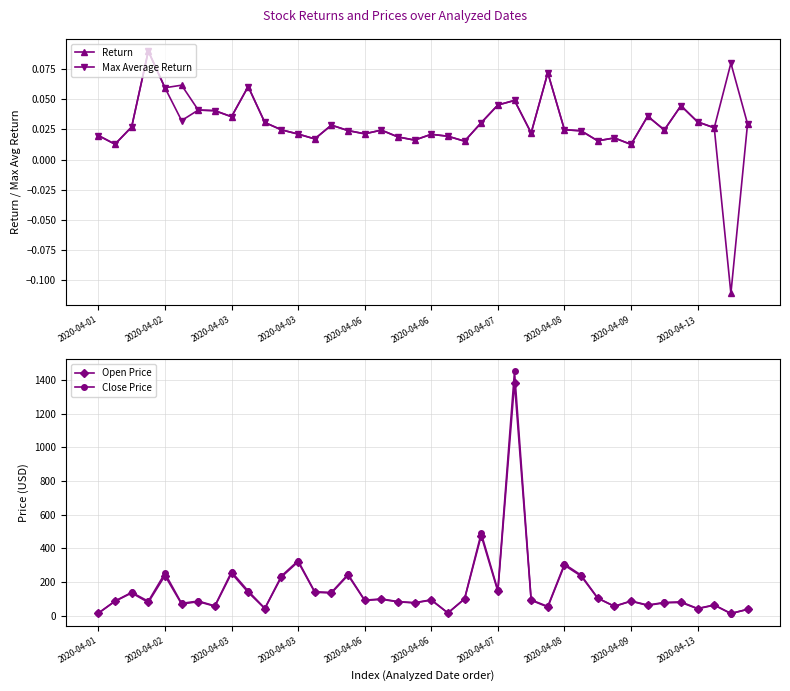

Which series has the largest total across all categories?

Close Price